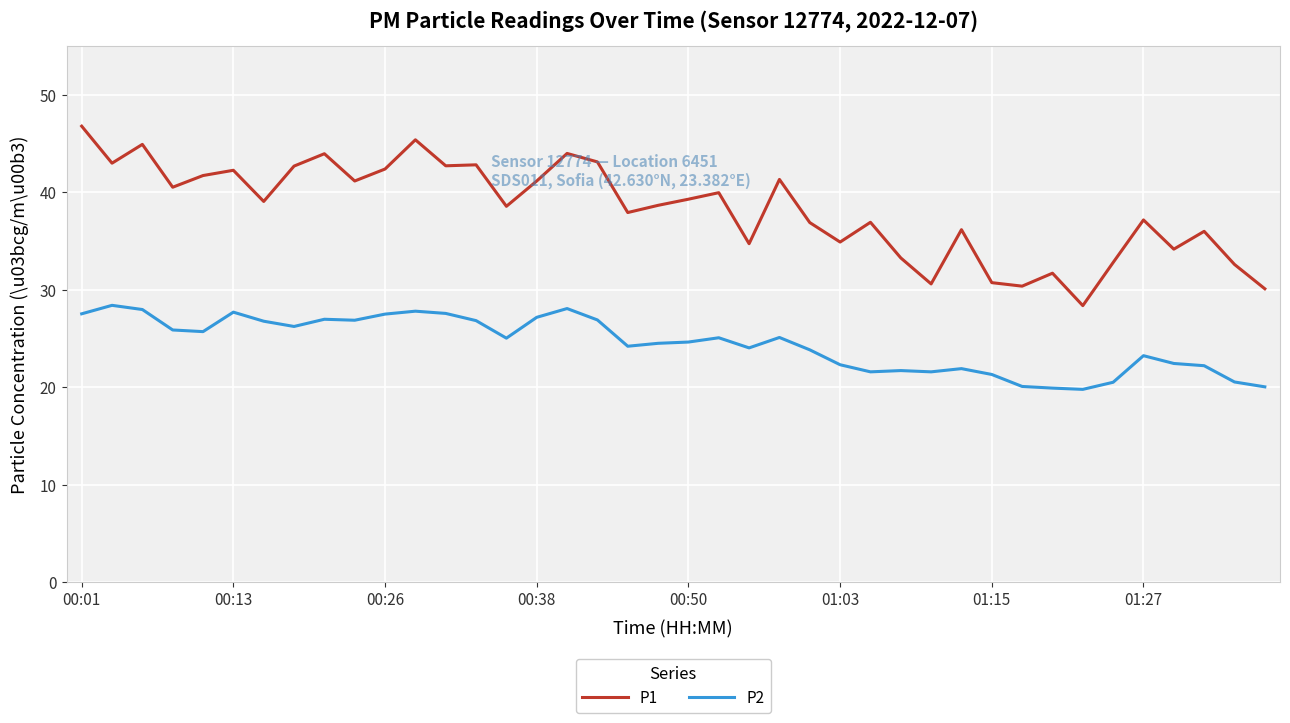

True or false: P1 and P2 intersect in this chart.

False